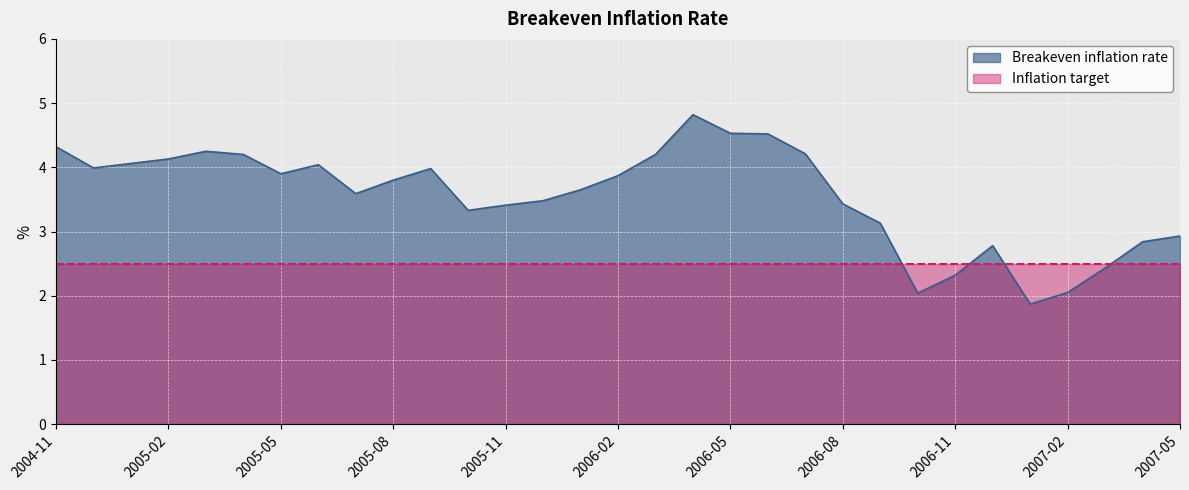

Reading left to right, transcribe all the data shown in this chart.

2004-11=4.3	2004-12=4.0	2005-01=4.1	2005-02=4.1	2005-03=4.2	2005-04=4.2	2005-05=3.9	2005-06=4.0	2005-07=3.6	2005-08=3.8	2005-09=4.0	2005-10=3.3	2005-11=3.4	2005-12=3.5	2006-01=3.6	2006-02=3.9	2006-03=4.2	2006-04=4.8	2006-05=4.5	2006-06=4.5	2006-07=4.2	2006-08=3.4	2006-09=3.1	2006-10=2.0	2006-11=2.3	2006-12=2.8	2007-01=1.9	2007-02=2.0	2007-03=2.4	2007-04=2.8	2007-05=2.9